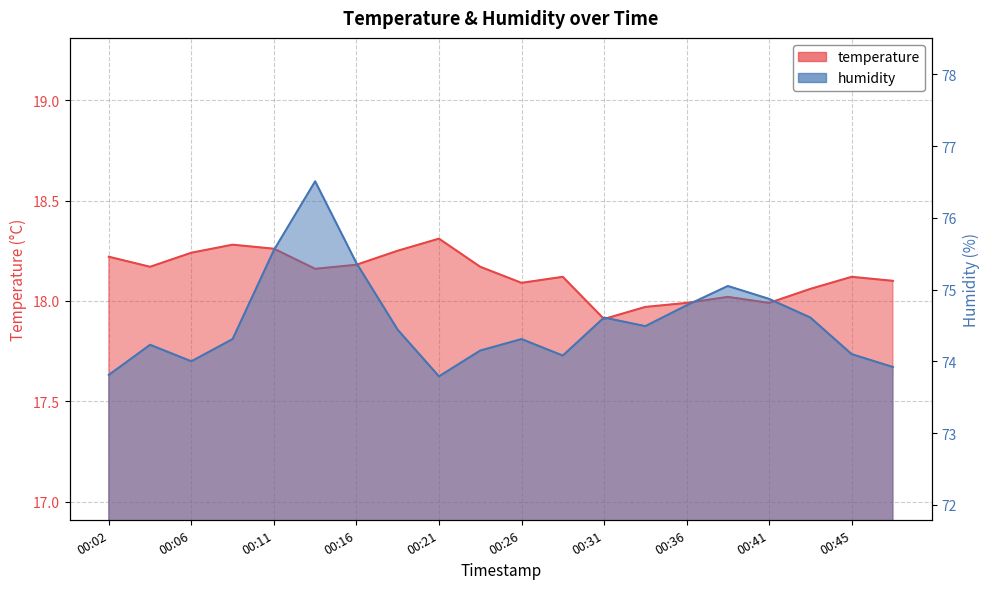

What is the difference between the maximum and second lowest values in the humidity series?

2.7